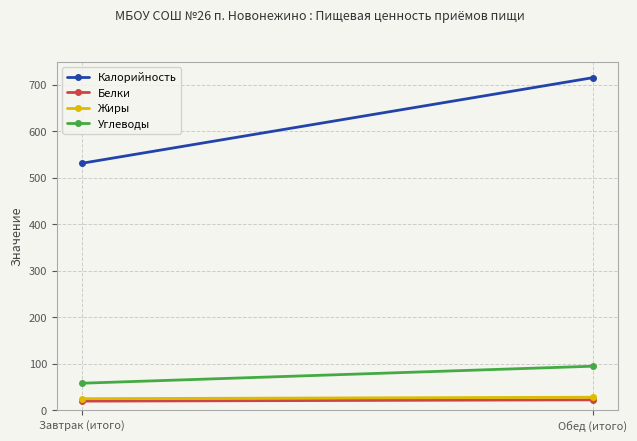

At which category is the sum across all series the highest?

Обед (итого)